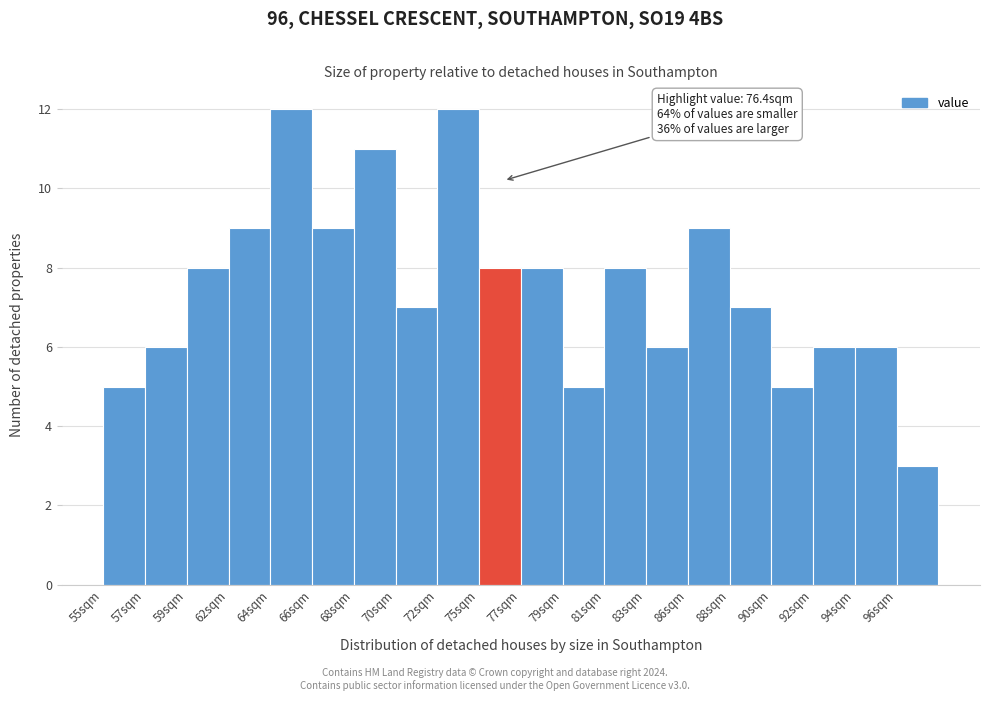

Reading right to left, list all the values displayed in this chart.

96sqm=3	94sqm=6	92sqm=6	90sqm=5	88sqm=7	86sqm=9	83sqm=6	81sqm=8	79sqm=5	77sqm=8	75sqm=8	72sqm=12	70sqm=7	68sqm=11	66sqm=9	64sqm=12	62sqm=9	59sqm=8	57sqm=6	55sqm=5